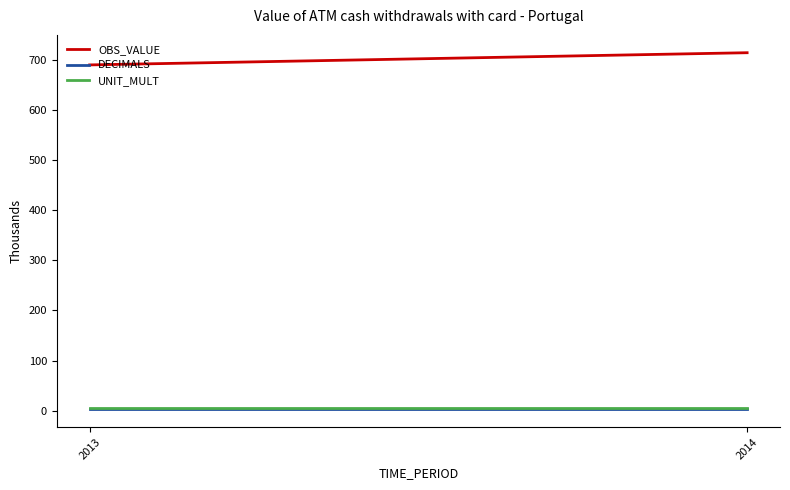

Is the value of DECIMALS at 2013 greater than the value of UNIT_MULT at 2013?

No